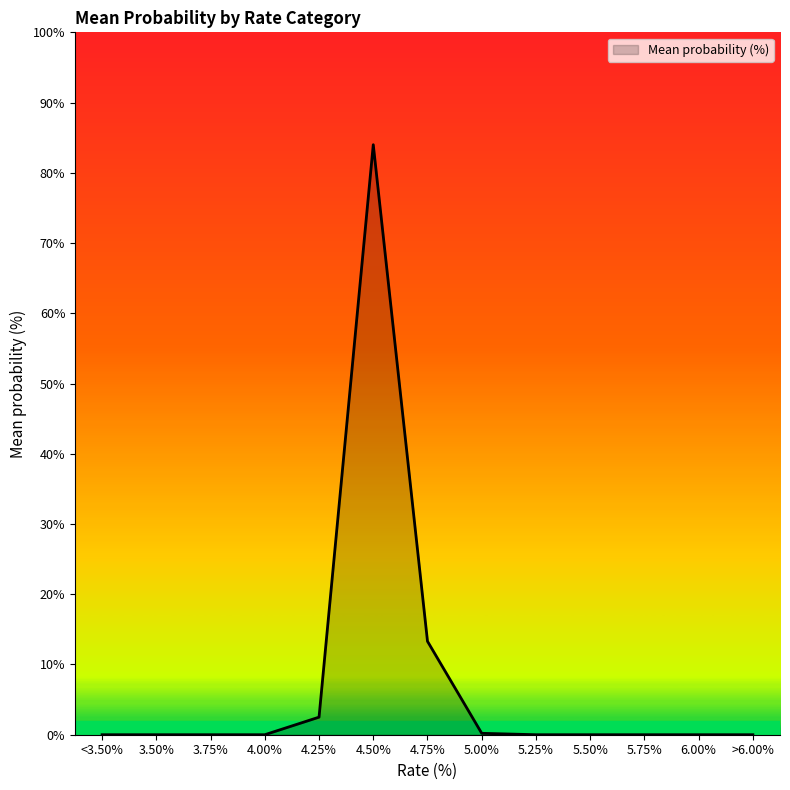

What position from the right is 5.75%?

3